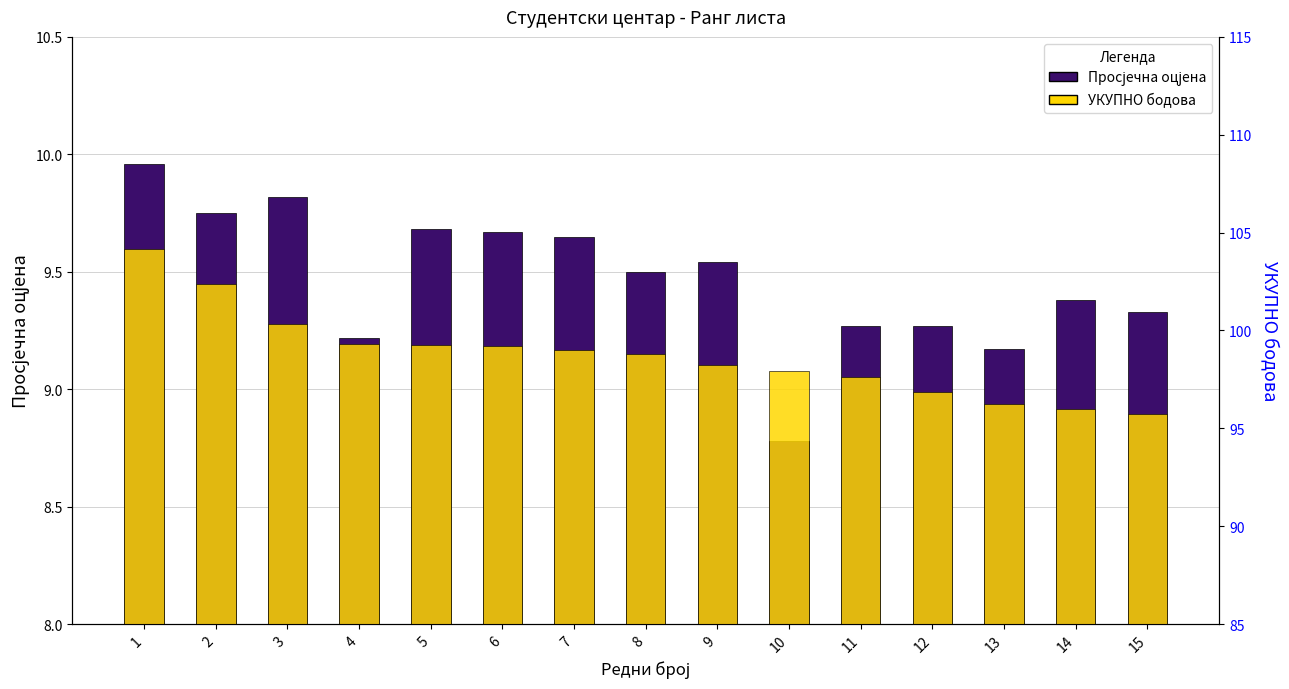

What are all the series names shown in the legend?

Просјечна оцјена, УКУПНО